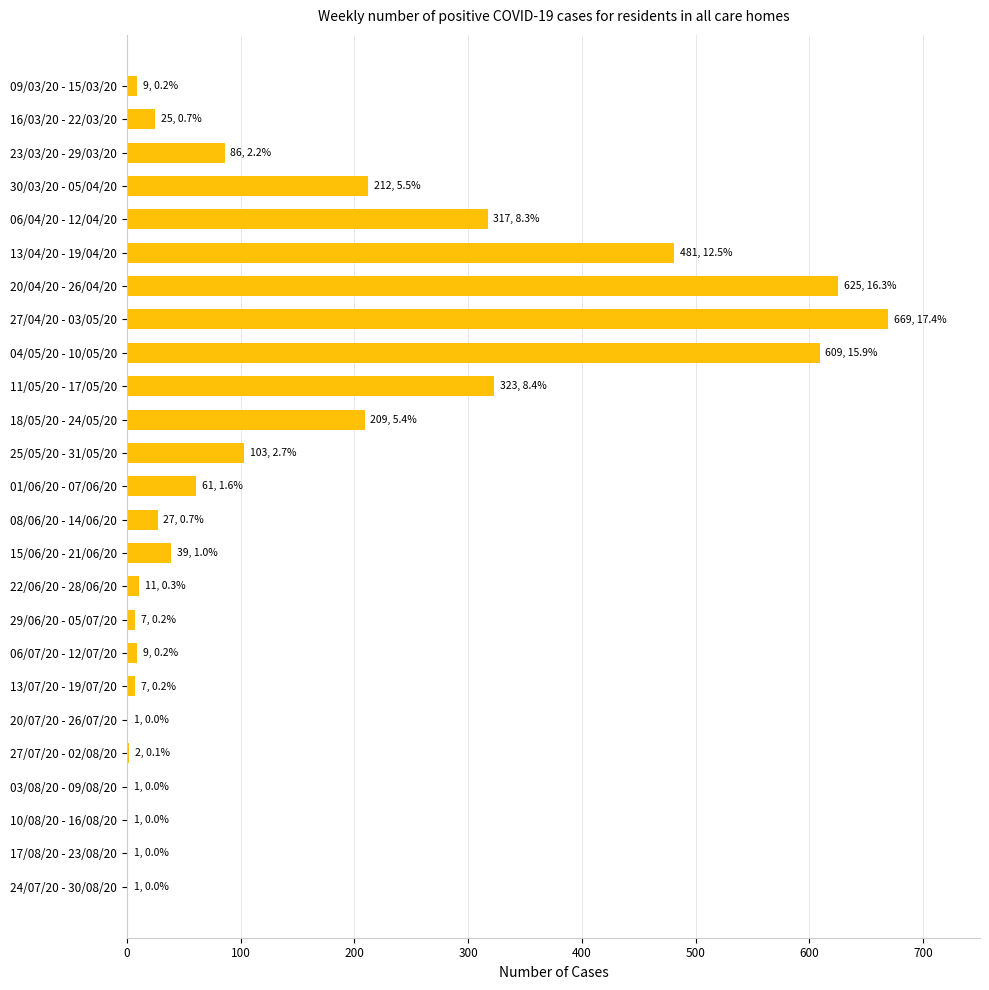

What is the greatest value displayed?

669